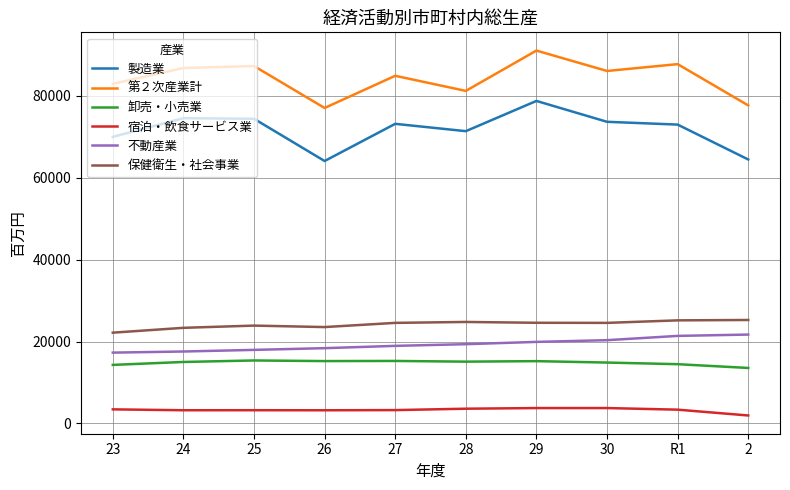

What is the lowest value of the 第２次産業計 series?

77052